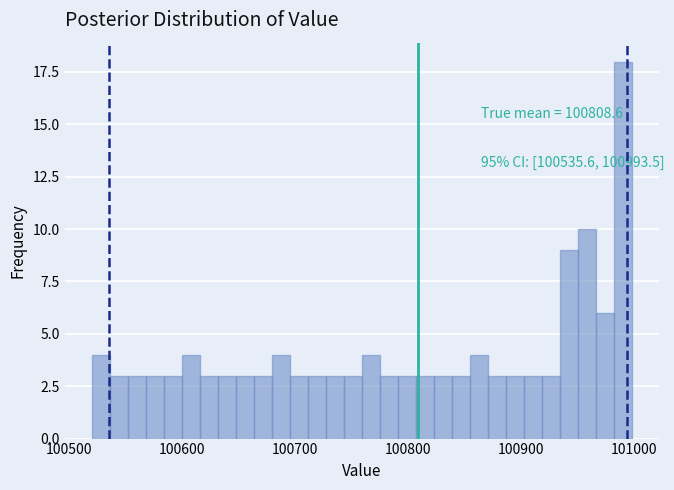

Around what value on the x-axis is the tallest bar? Give the approximate position of its centre, as read against the axis.

100990